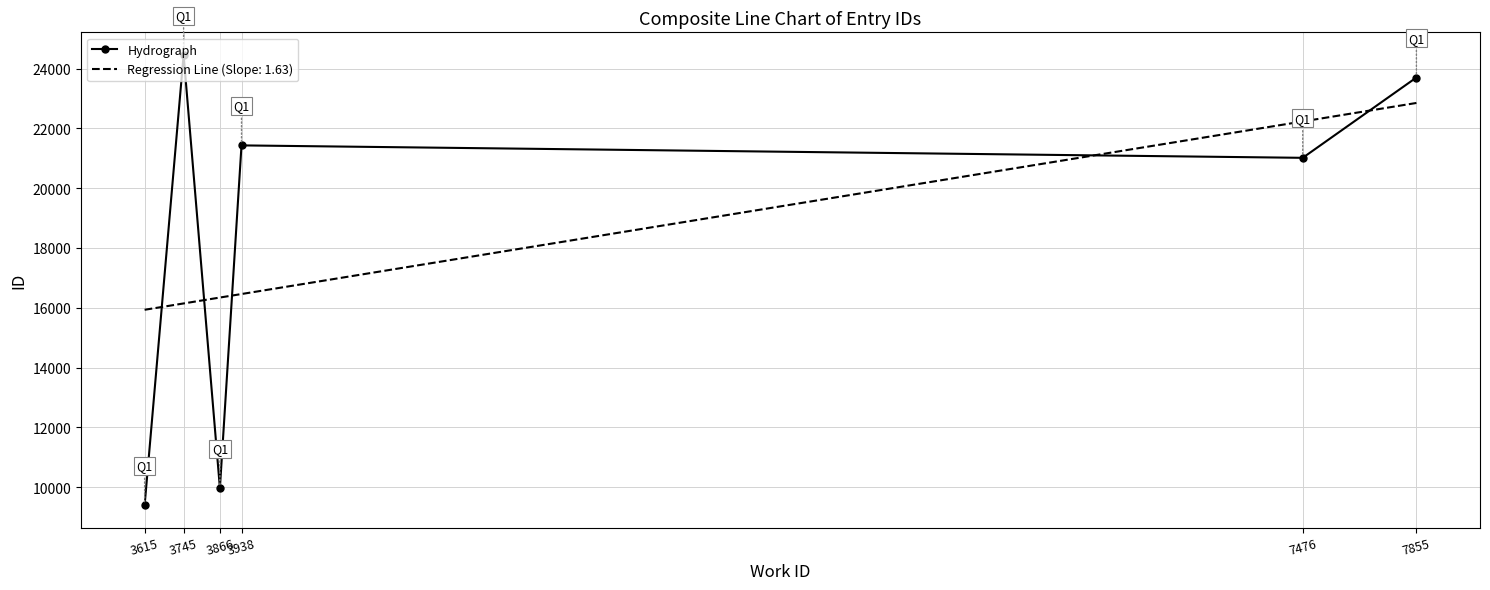

Rank the categories by Hydrograph value from lowest to highest.

3615, 3866, 7476, 3938, 7855, 3745